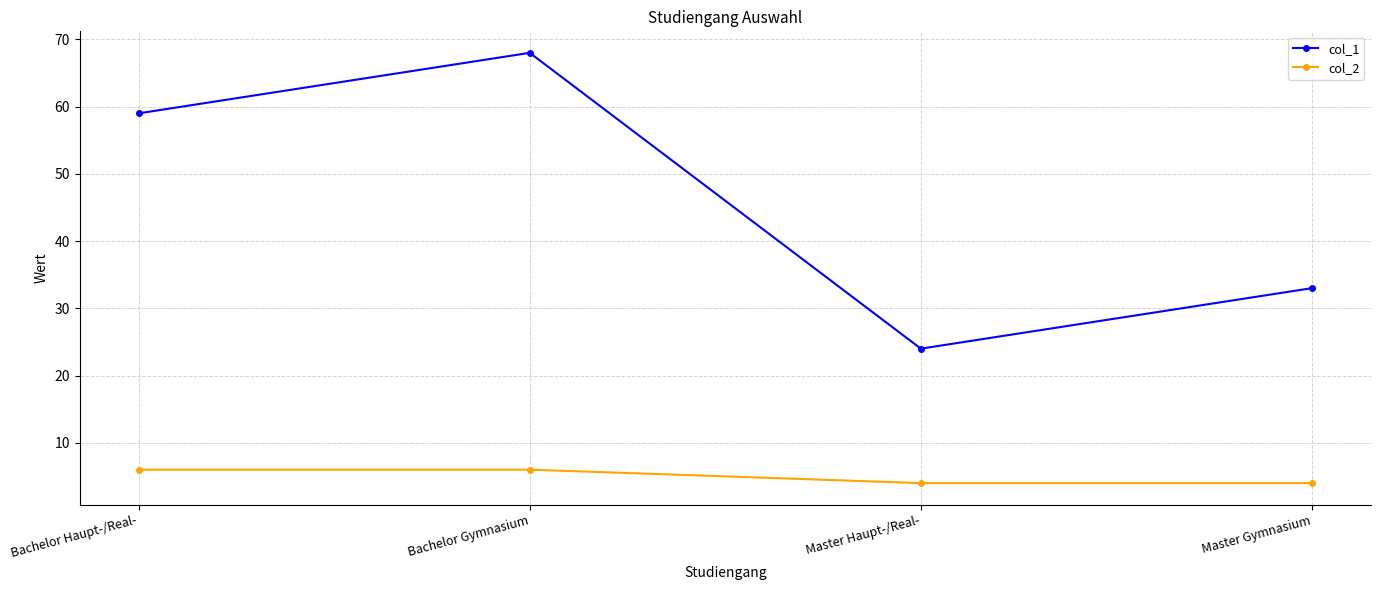

What is the average value of the col_1 series?

46